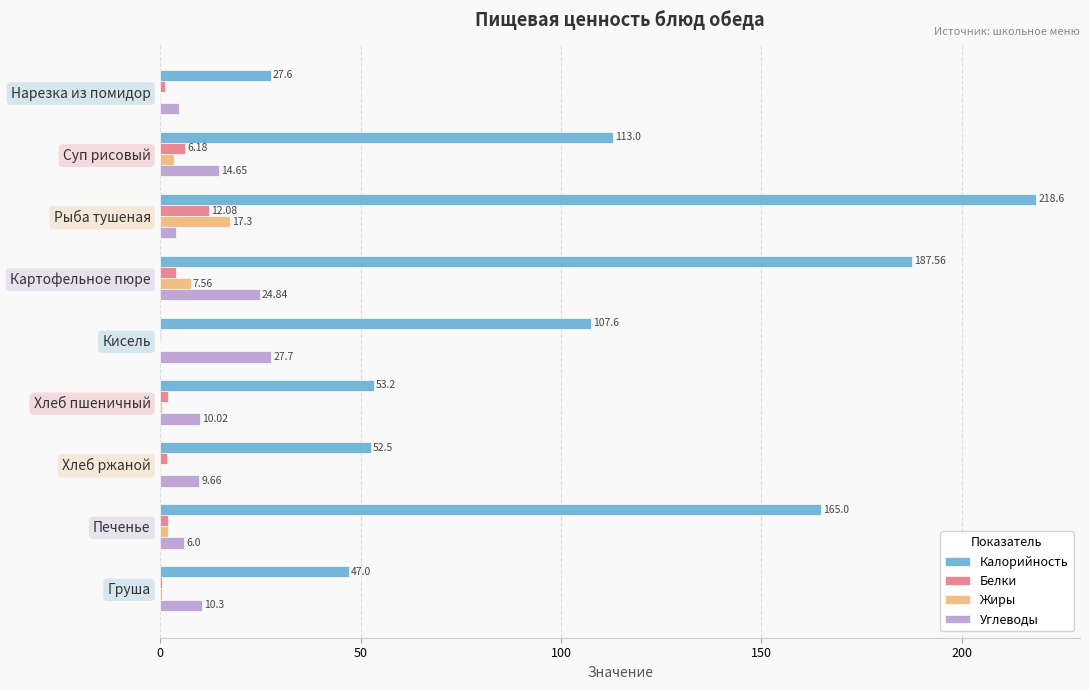

What is the sum of the Жиры values at Нарезка из помидор and Груша?

0.5